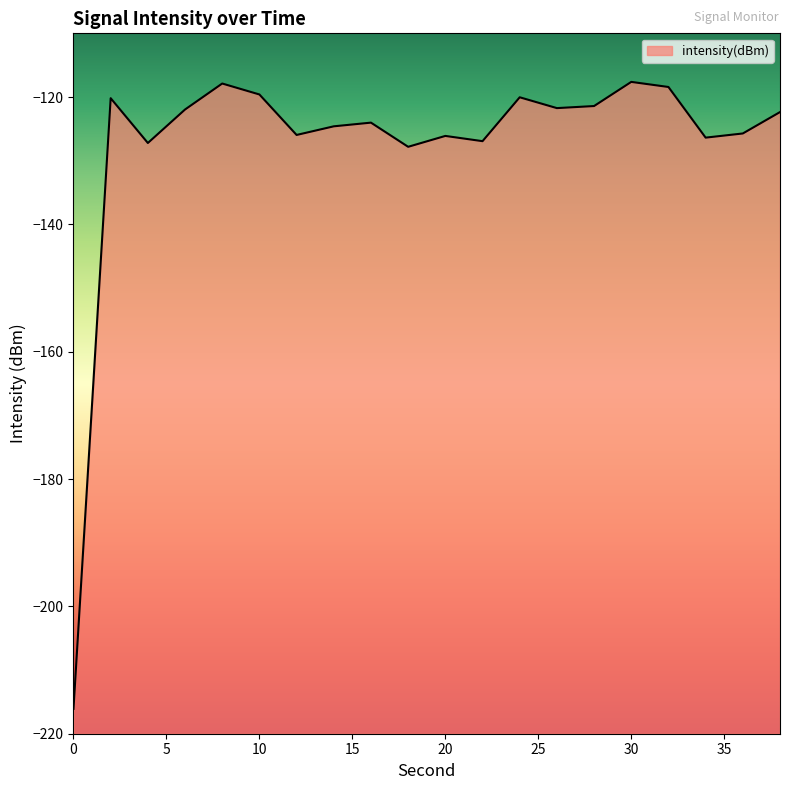

Does the chart have visible grid lines?

No